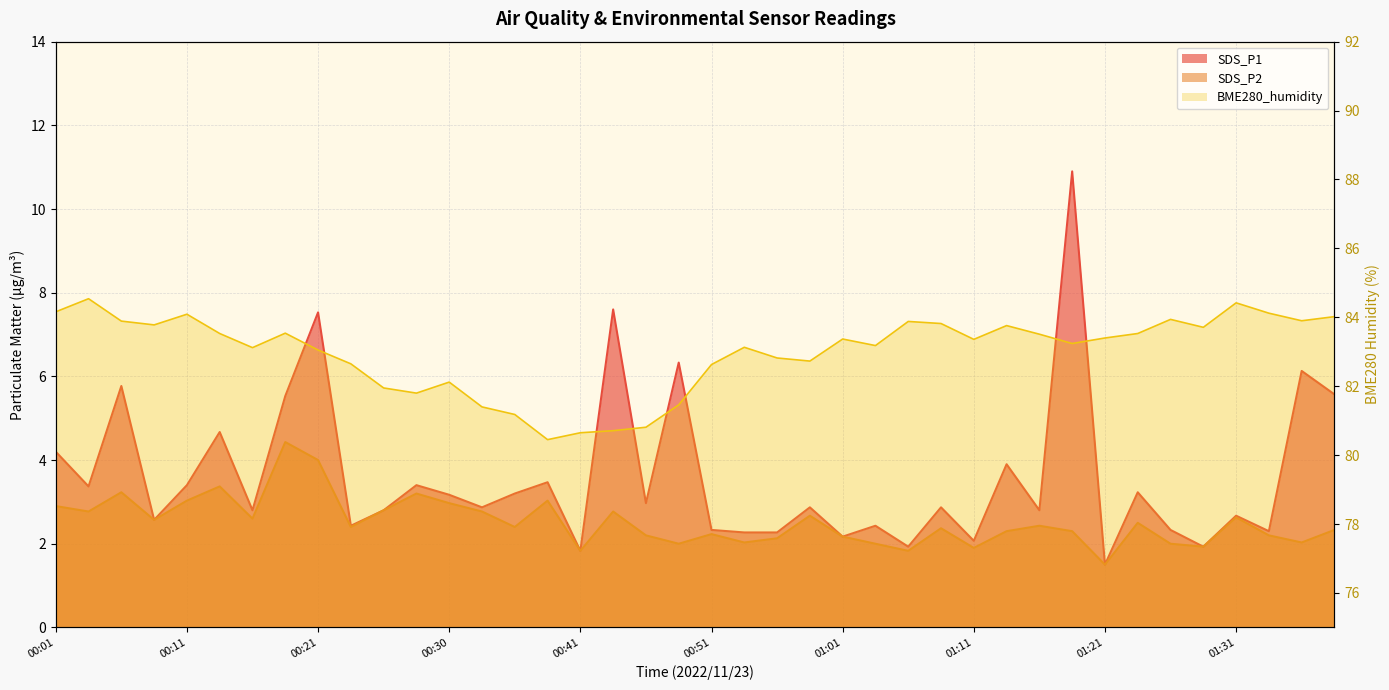

Reading left to right, list all the values displayed in this chart.

SDS_P1: 4.2	3.4	5.8	2.6	3.4	4.7	2.8	5.5	7.5	2.4	2.8	3.4	3.2	2.9	3.2	3.5	1.8	7.6	3.0	6.3	2.3	2.3	2.3	2.9	2.2	2.4	1.9	2.9	2.1	3.9	2.8	10.9	1.5	3.2	2.3	1.9	2.7	2.3	6.1	5.6
SDS_P2: 2.9	2.8	3.2	2.6	3.0	3.4	2.6	4.4	4.0	2.4	2.8	3.2	3.0	2.8	2.4	3.0	1.8	2.8	2.2	2.0	2.2	2.0	2.1	2.7	2.2	2.0	1.8	2.4	1.9	2.3	2.4	2.3	1.5	2.5	2.0	1.9	2.6	2.2	2.0	2.3
BME280_humidity: 84.2	84.5	83.9	83.8	84.1	83.5	83.1	83.5	83.0	82.7	82.0	81.8	82.1	81.4	81.2	80.5	80.7	80.7	80.8	81.5	82.6	83.1	82.8	82.7	83.4	83.2	83.9	83.8	83.4	83.8	83.5	83.2	83.4	83.5	83.9	83.7	84.4	84.1	83.9	84.0